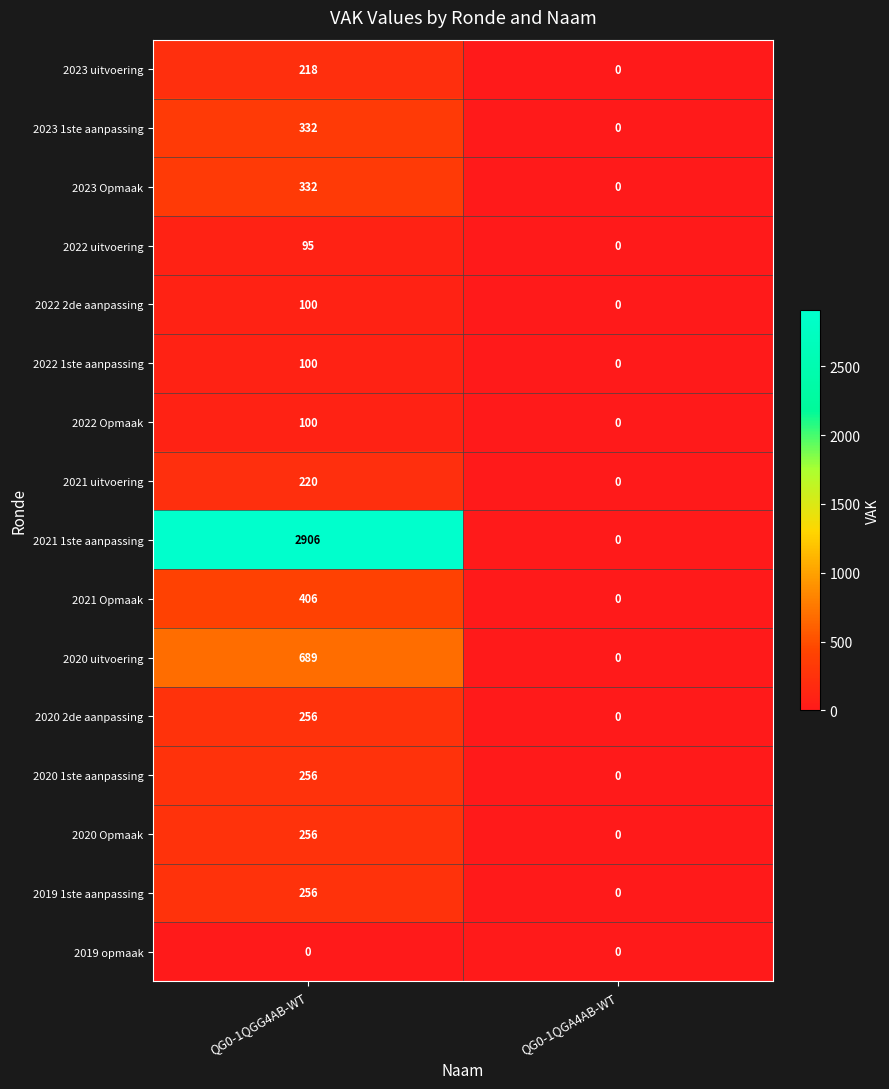

True or false: 2020 2de aanpassing has a value of 87 at QG0-1QGA4AB-WT.

False